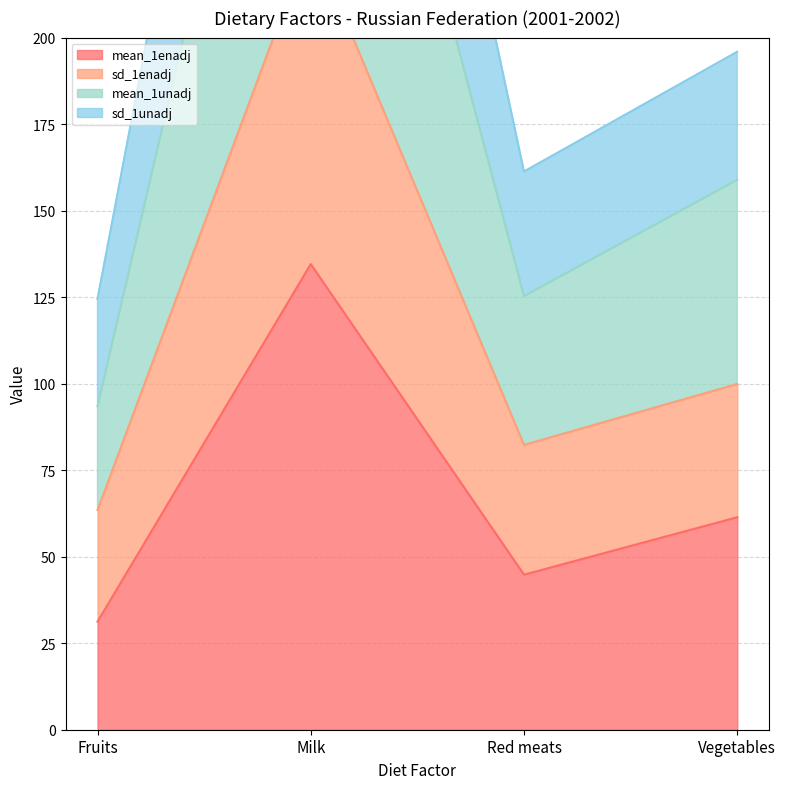

Rank the categories by mean_1enadj value from lowest to highest.

Fruits, Red meats, Vegetables, Milk